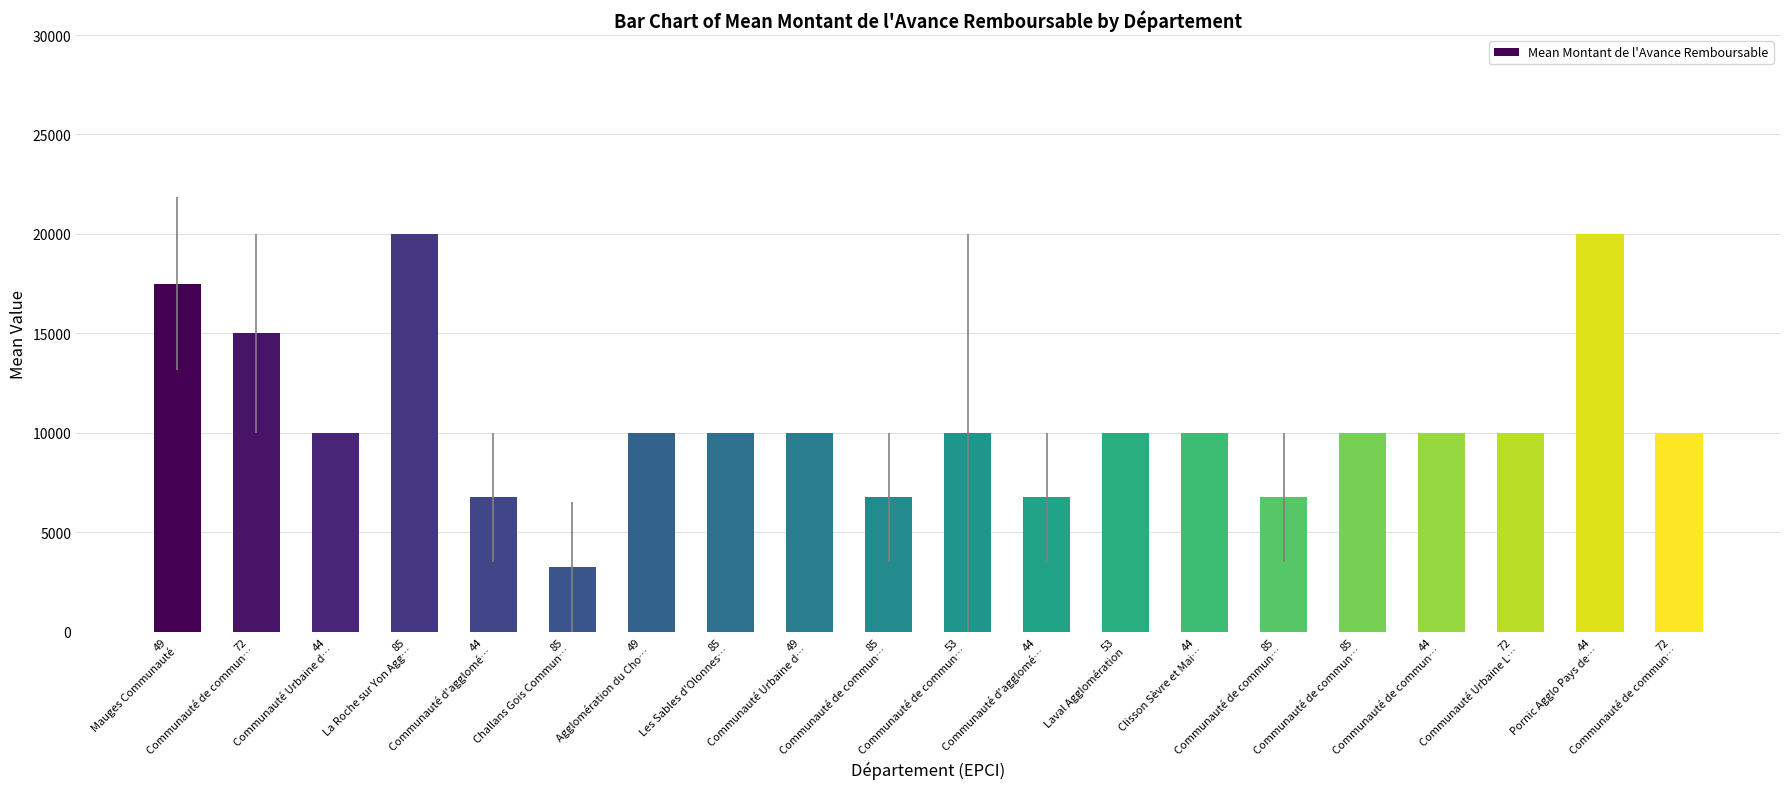

True or false: the data shows 3361 at 49
Agglomération du Cho….

False